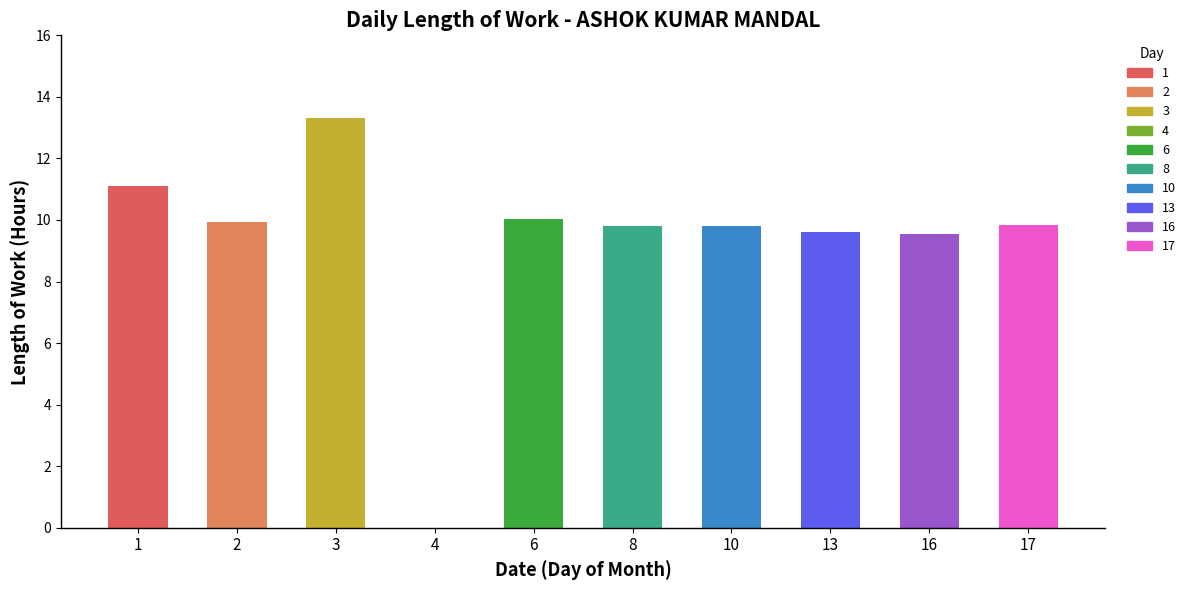

What is the sum of all values?

93.0